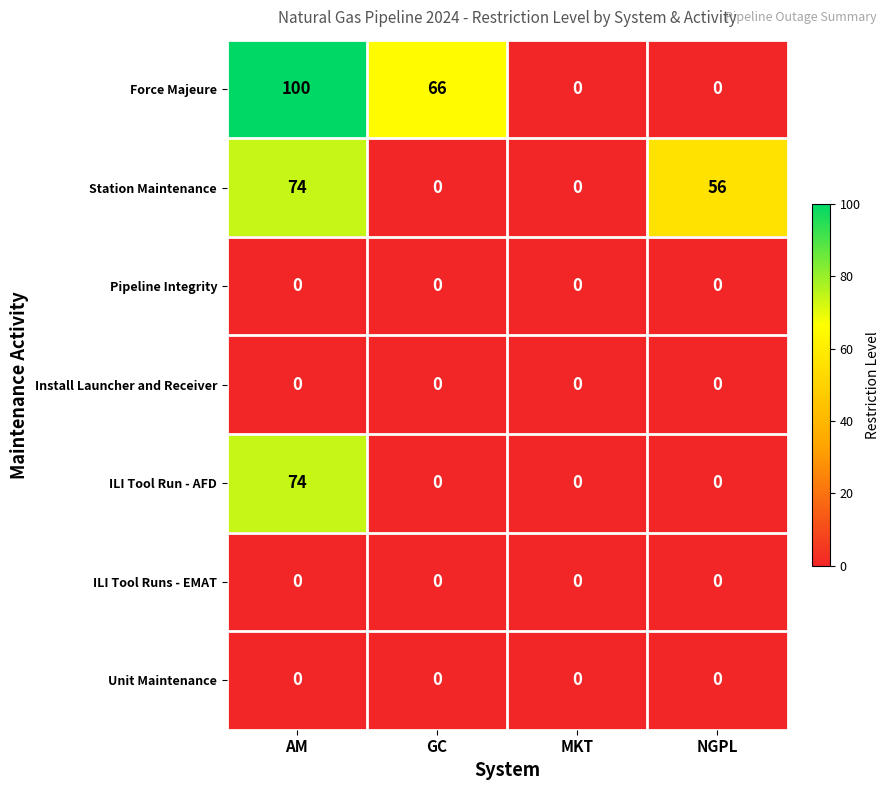

Which series has the largest total across all categories?

Force Majeure